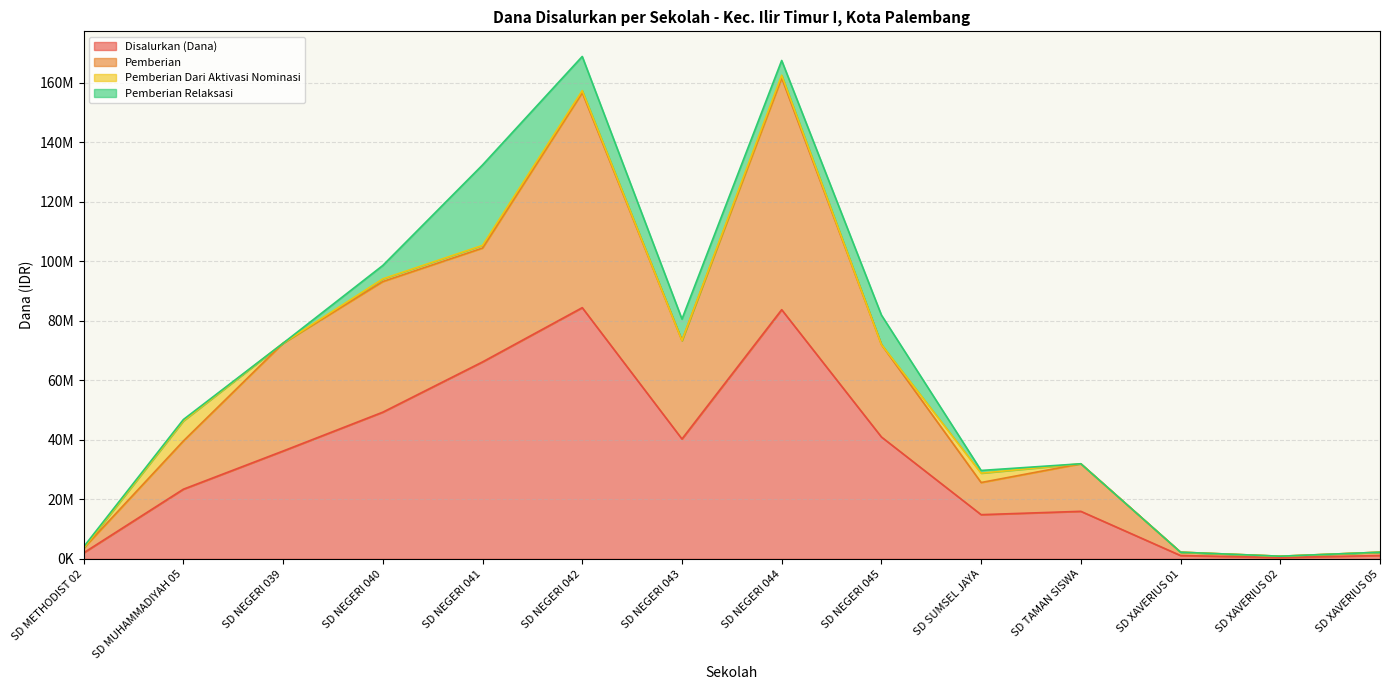

What is the value of the Pemberian point at the 13th from the left?

900000